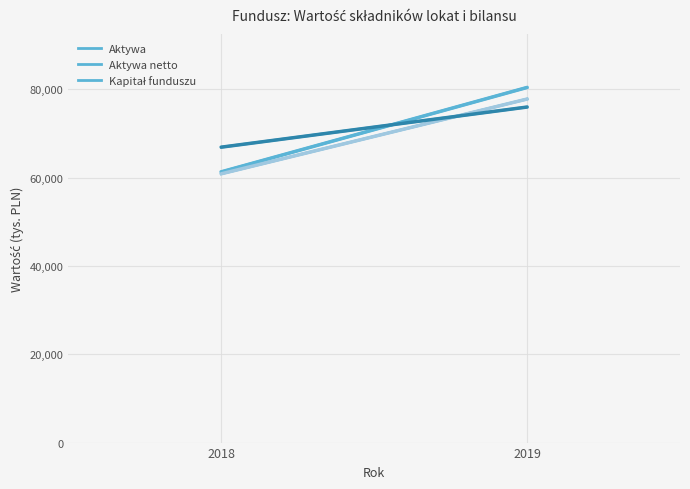

How many lines are shown in the chart?

3